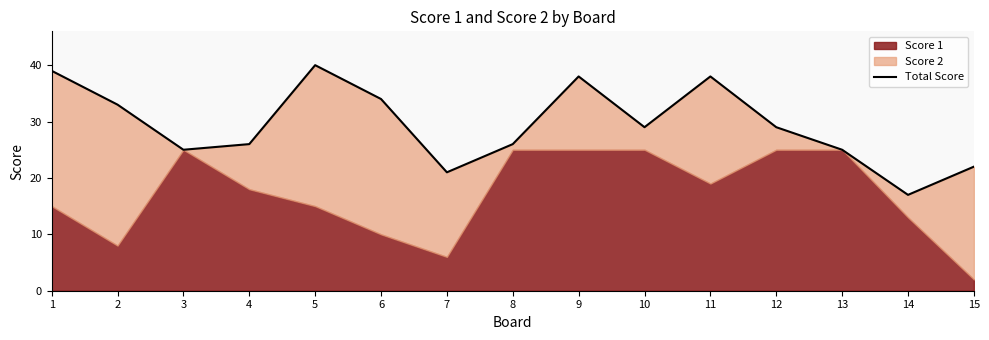

What is the value of the 14th point from the left?

17